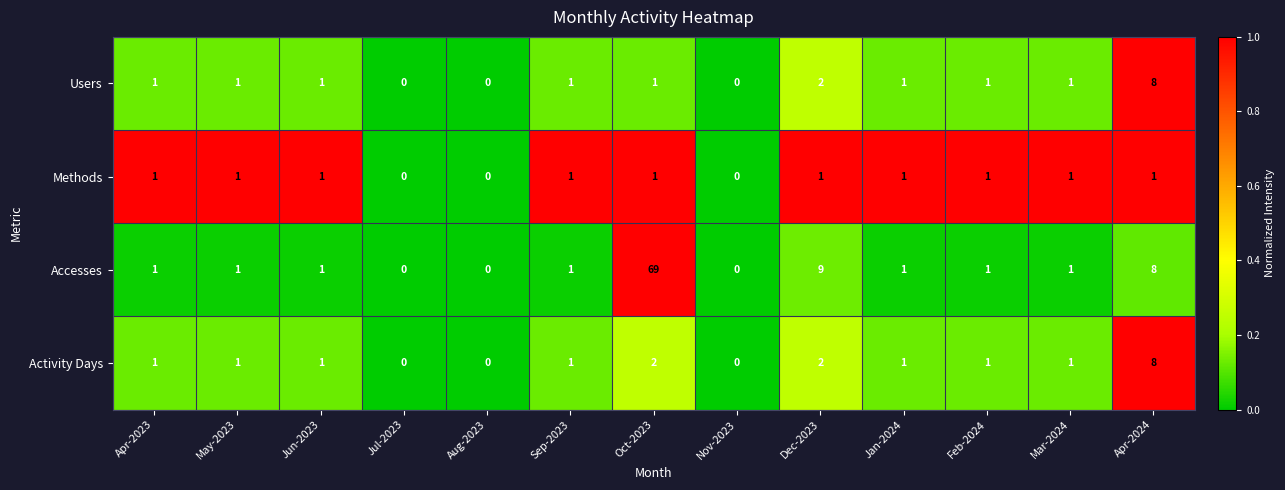

What is the spread (max minus min) of values at Sep-2023?

0